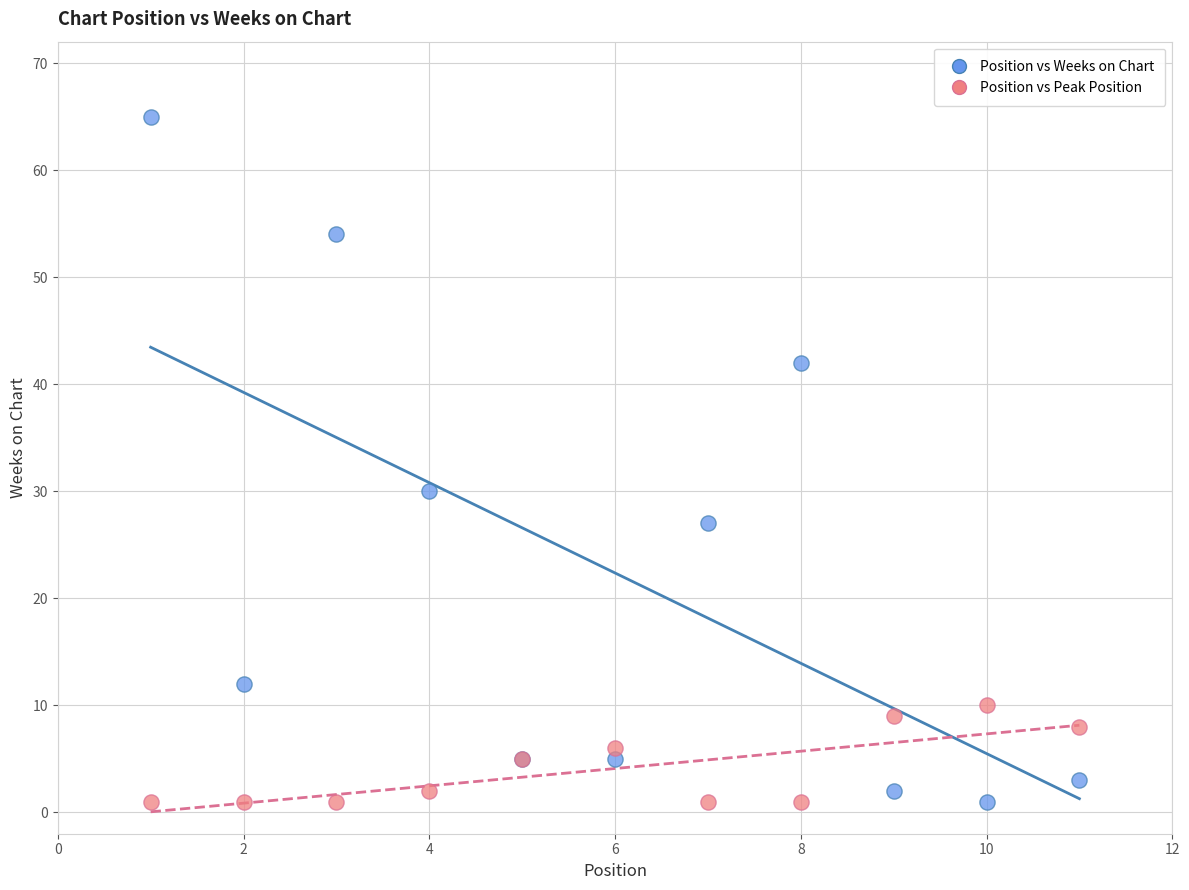

What is the X range (max minus min) for the scatter plot?

10